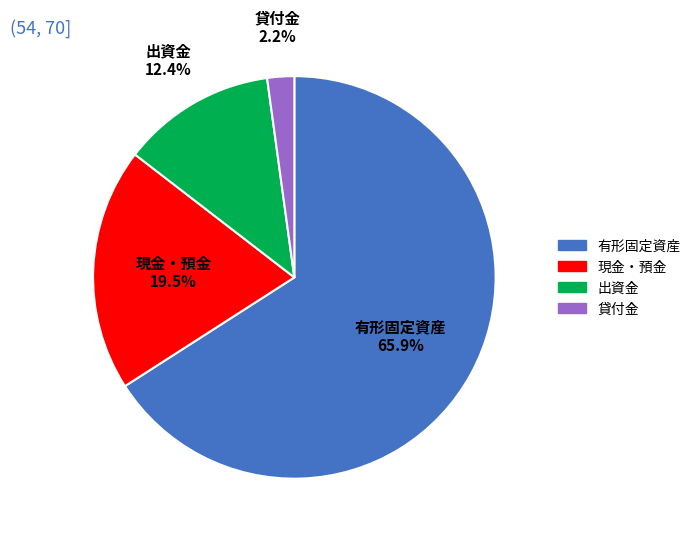

Is there any slice that represents more than half of the pie?

Yes